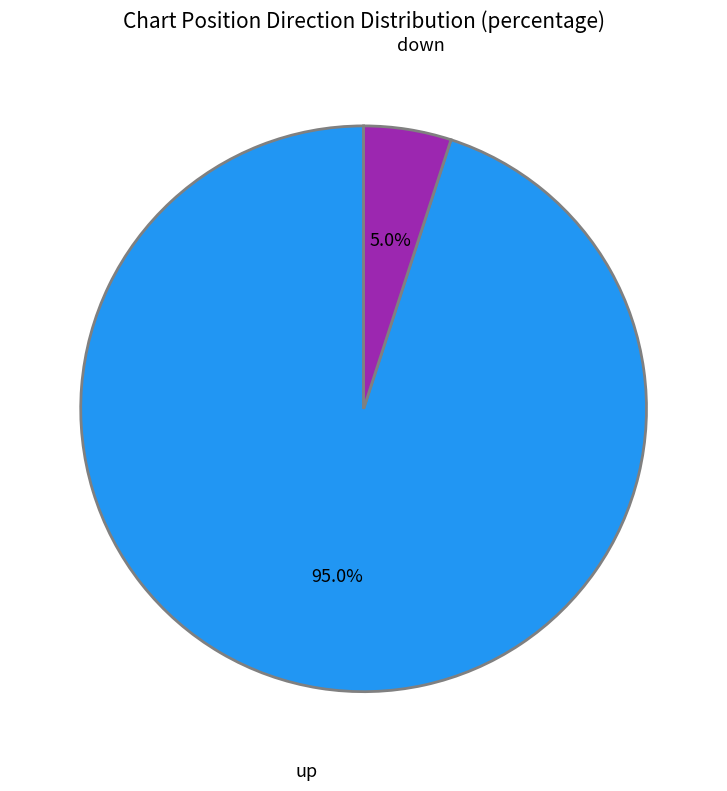

How many slices are in this pie chart?

2